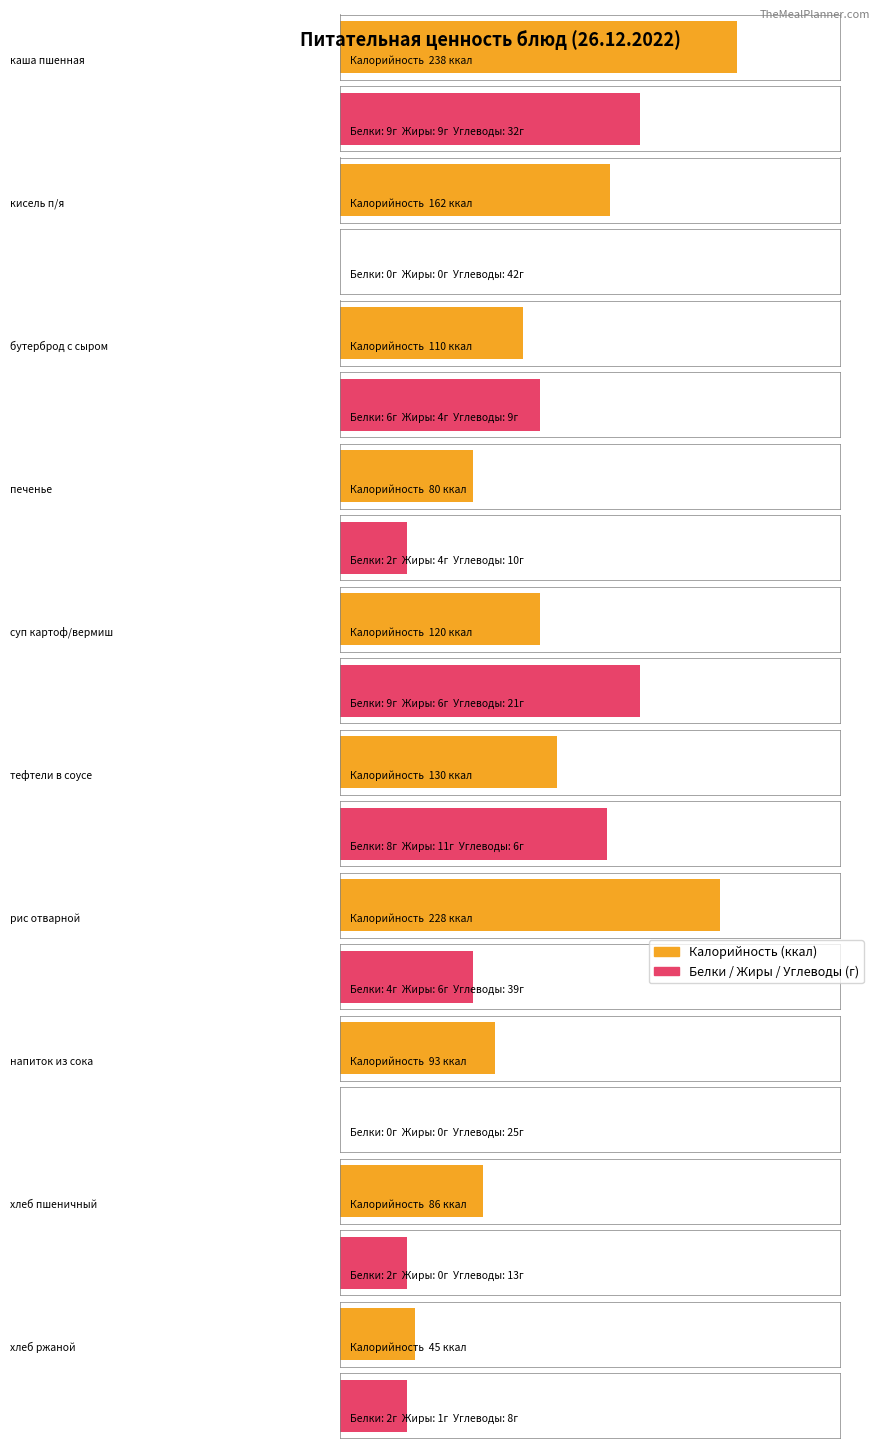

The value of Белки at суп картоф/вермиш is 4. True or false?

False